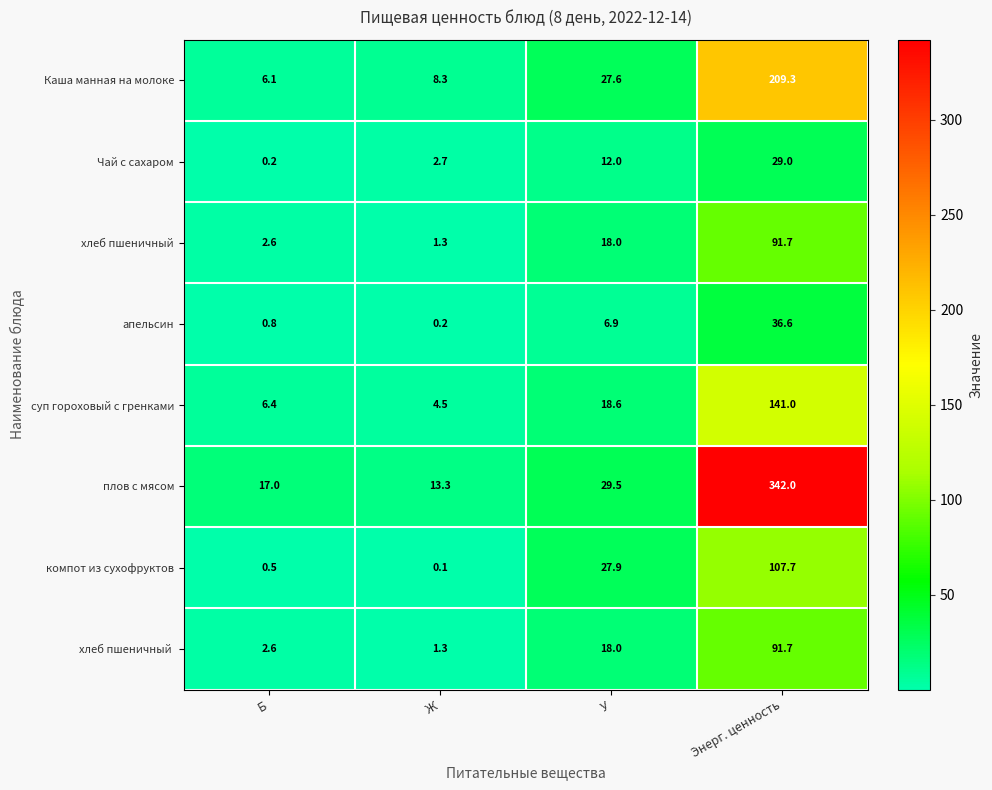

At which label does апельсин first exceed 6?

У